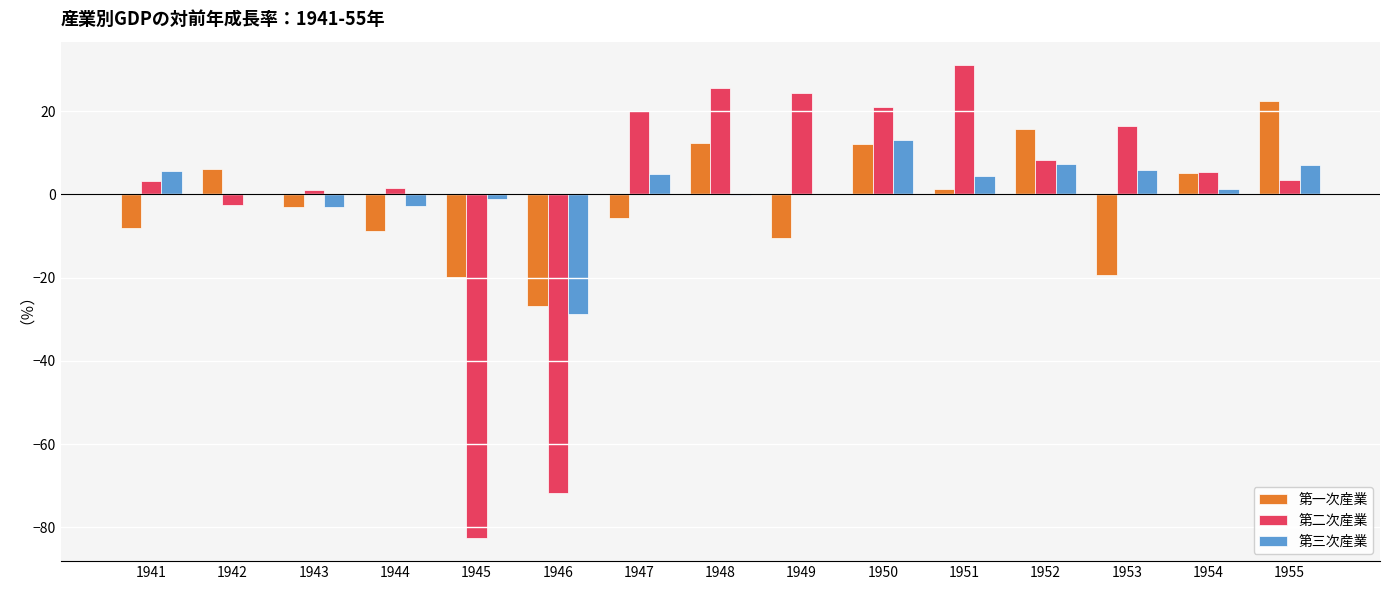

What is the sum of all 第二次産業 values?

4.7